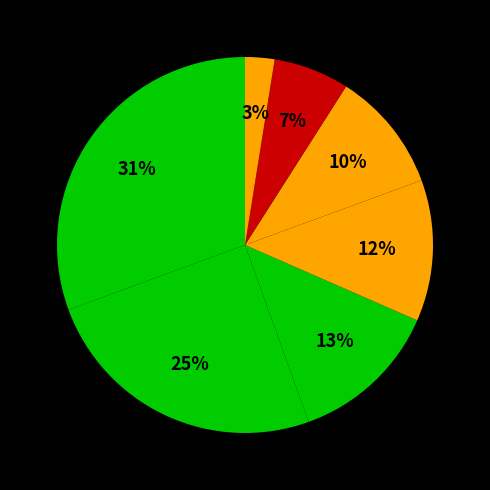

To the nearest percent, what is the difference between the largest and smallest slice percentages?

28%